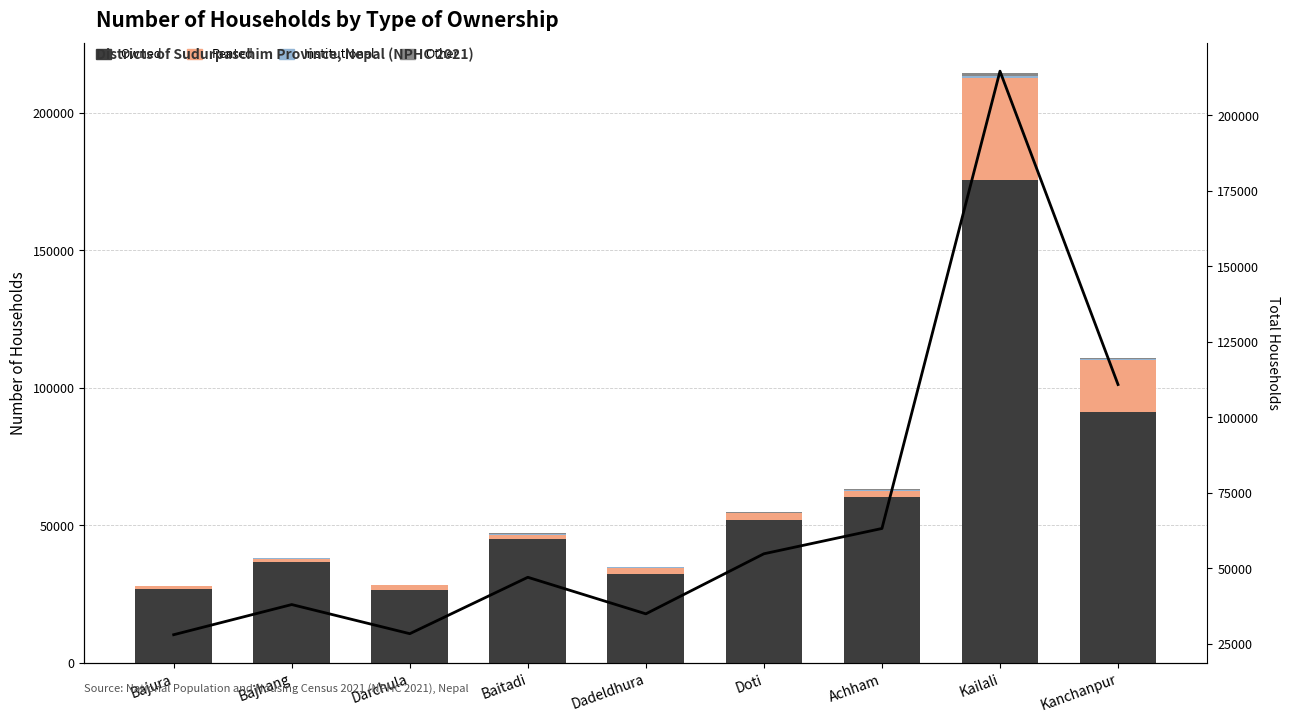

Rank the categories by Other value from lowest to highest.

Bajura, Bajhang, Darchula, Dadeldhura, Doti, Baitadi, Achham, Kanchanpur, Kailali